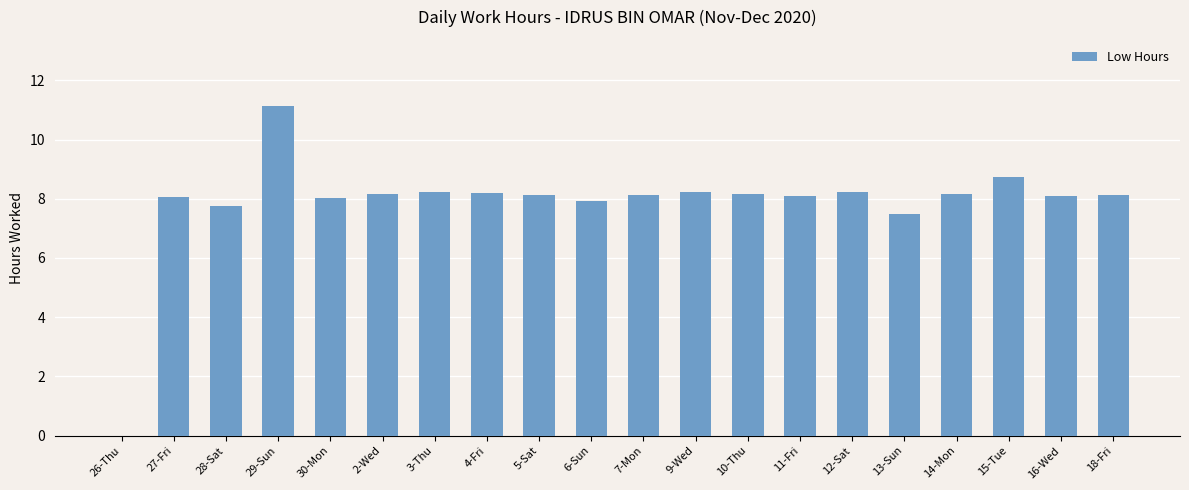

Between 10-Thu and 30-Mon, which is larger?

10-Thu